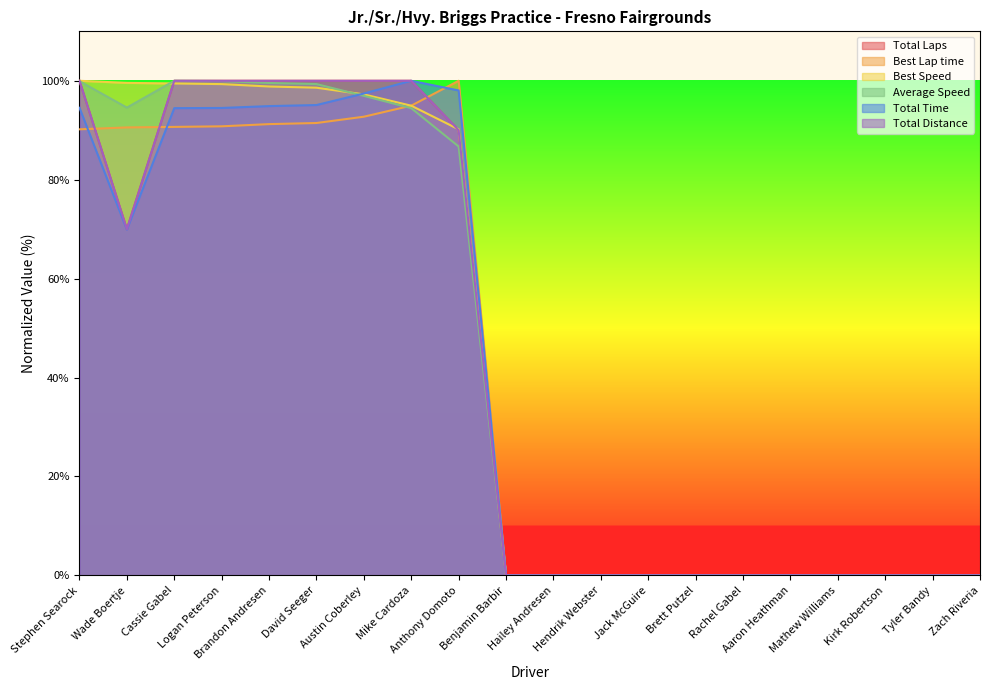

Which has a higher value, Brandon Andresen or Wade Boertje?

Brandon Andresen